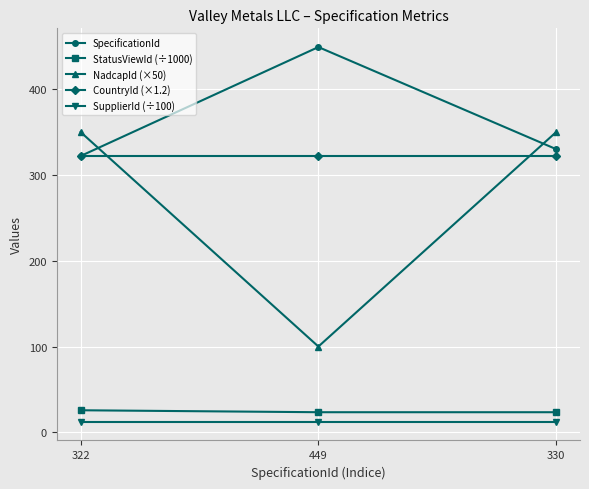

List the series in order of their peak value, lowest first.

SupplierId (÷100), StatusViewId (÷1000), CountryId (×1.2), NadcapId (×50), SpecificationId